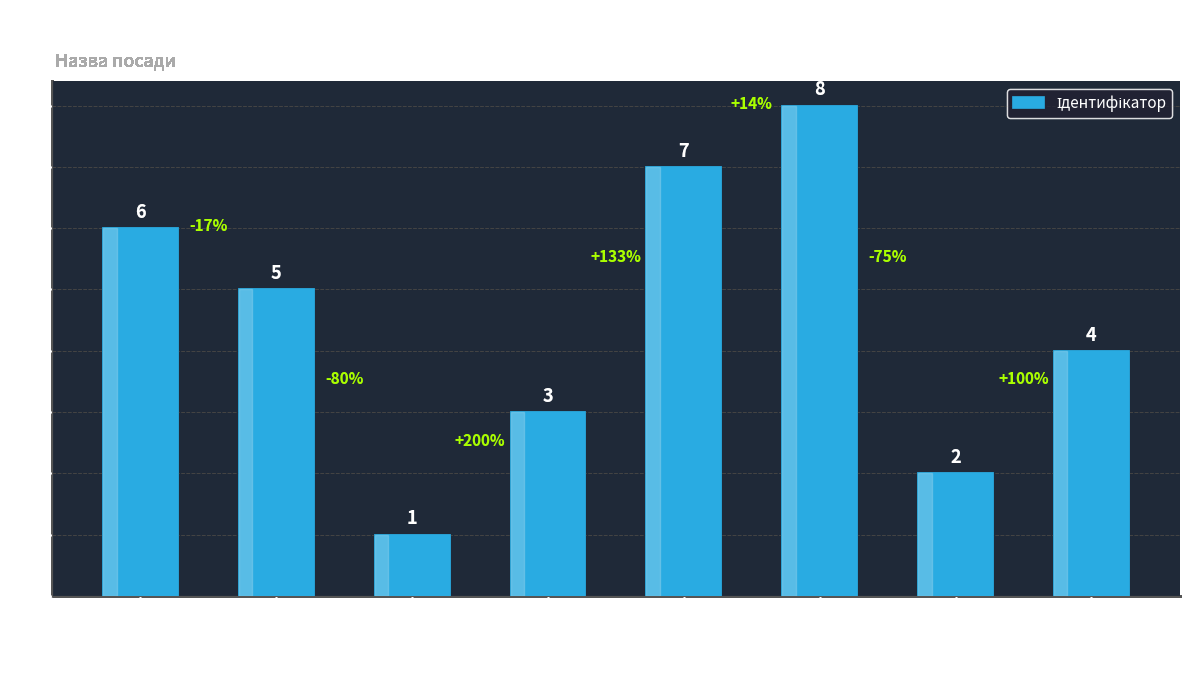

Count the values in the range 3 to 7.

5